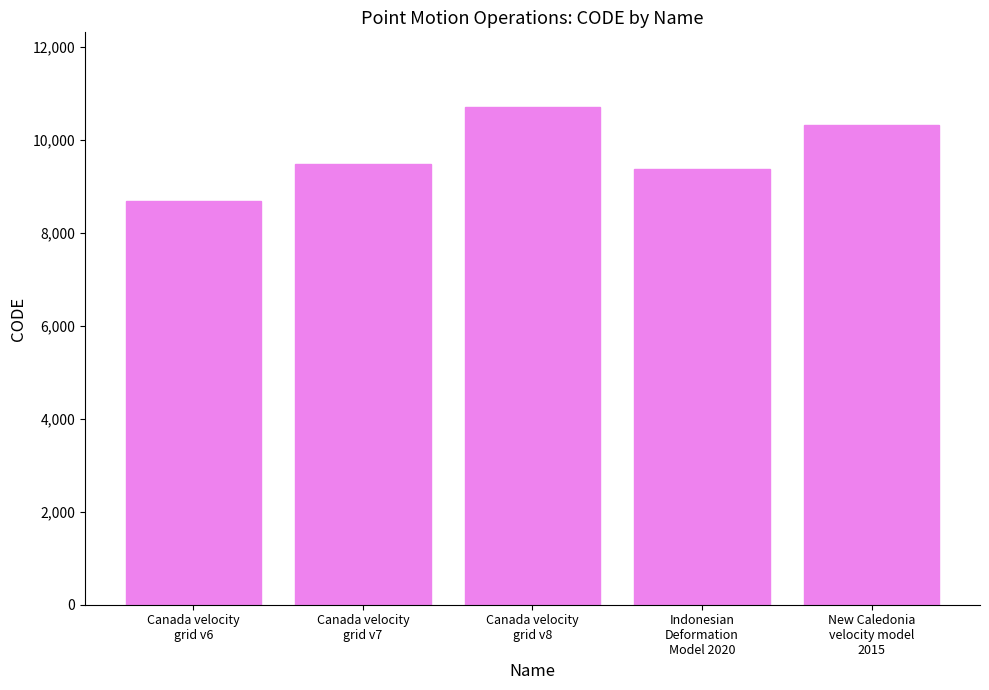

Rank the categories by value from highest to lowest.

Canada velocity
grid v8, New Caledonia
velocity model
2015, Canada velocity
grid v7, Indonesian
Deformation
Model 2020, Canada velocity
grid v6